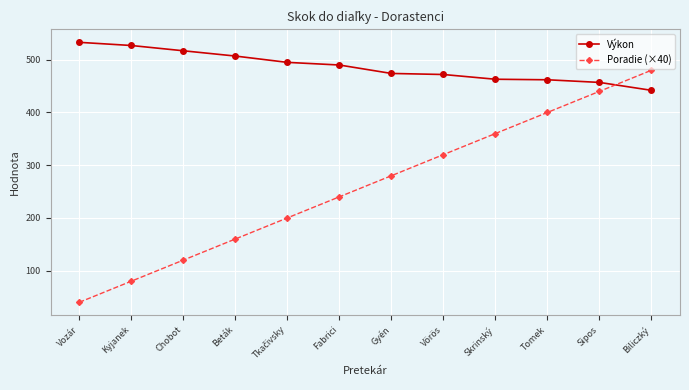

Which series has the largest total across all categories?

Výkon